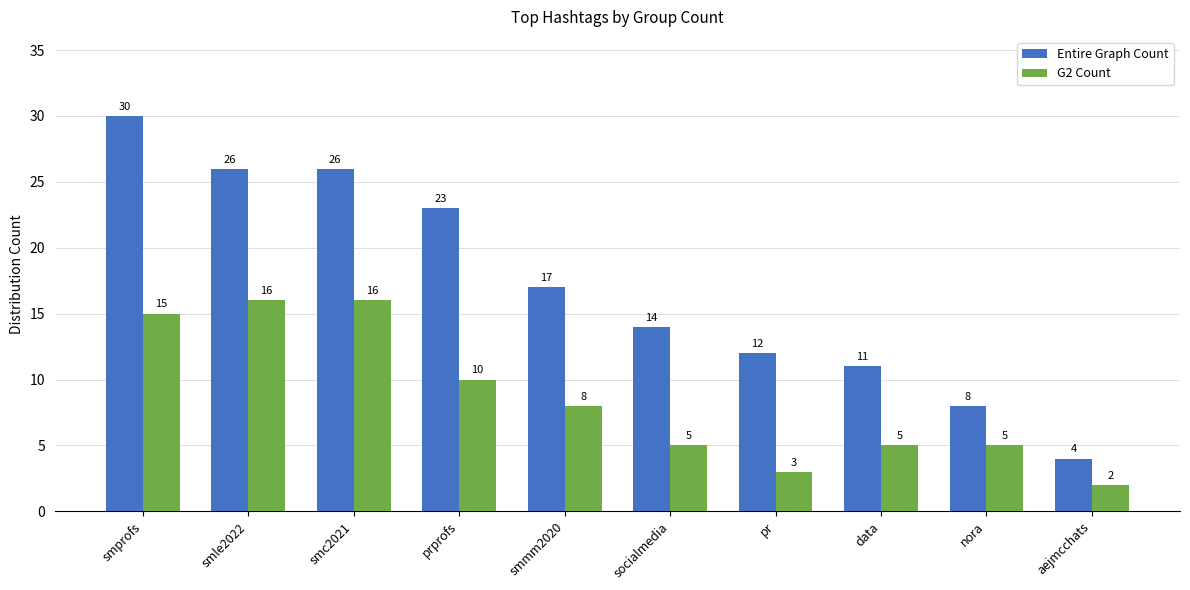

At which label is Entire Graph Count closest to 17?

smmm2020